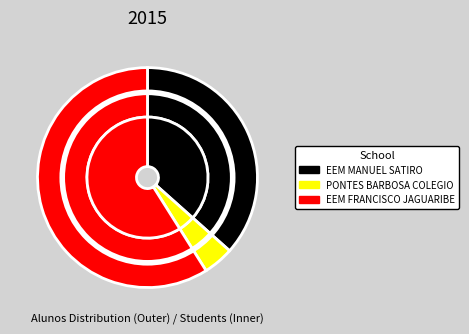

What percentage do PONTES BARBOSA COLEGIO and EEM FRANCISCO JAGUARIBE together represent?

63.4%